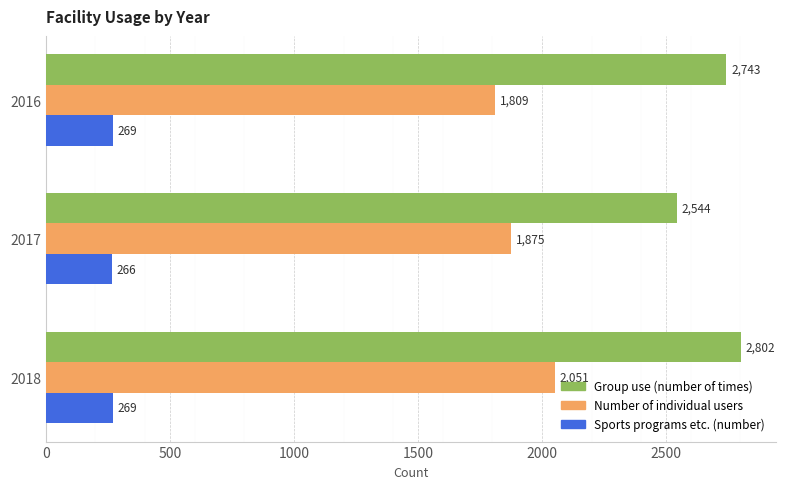

List the series in order of their overall mean, lowest first.

Sports programs etc. (number), Number of individual users, Group use (number of times)